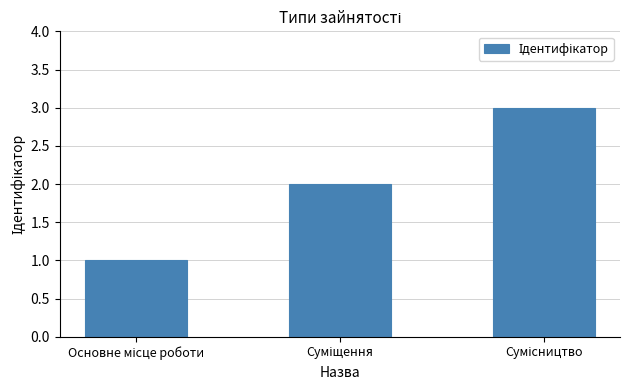

What is the average value?

2